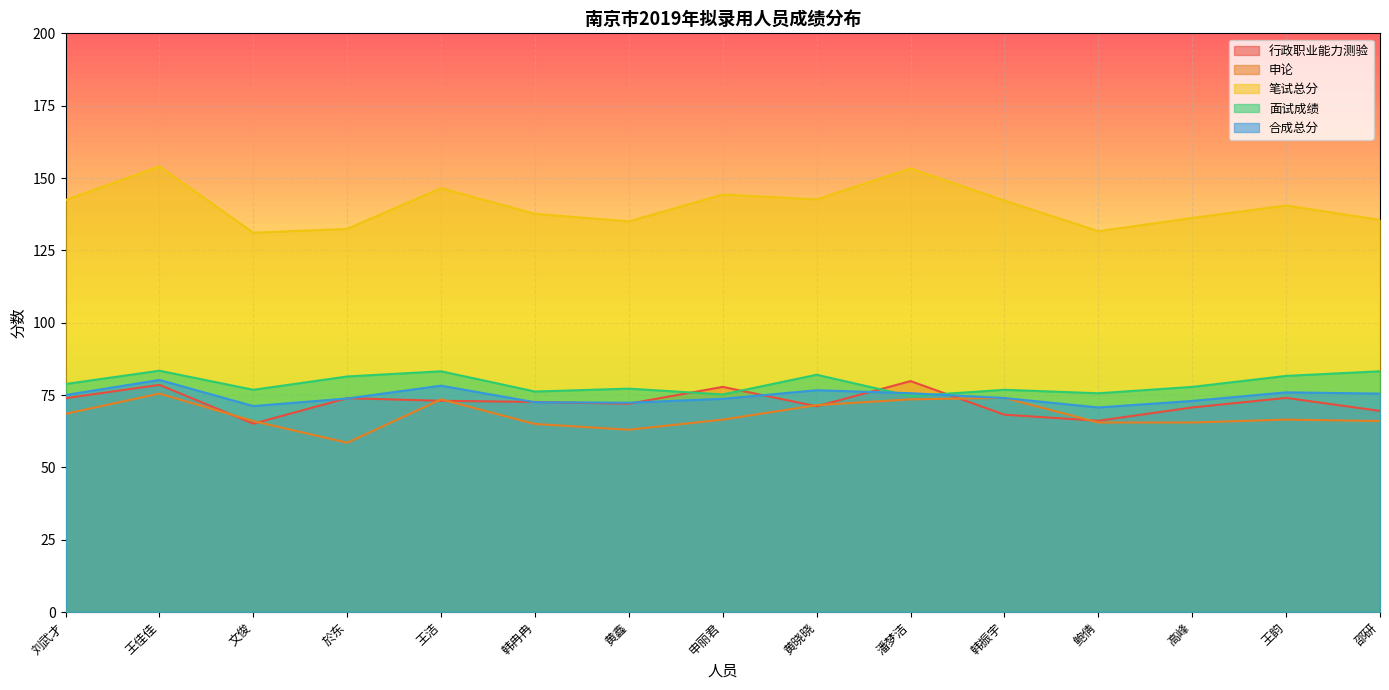

What is the difference between the 笔试总分 values at 於东 and 王韵?

8.1